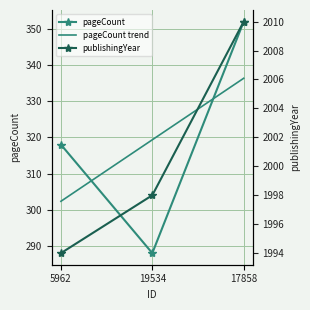

How many series are shown in this chart?

3